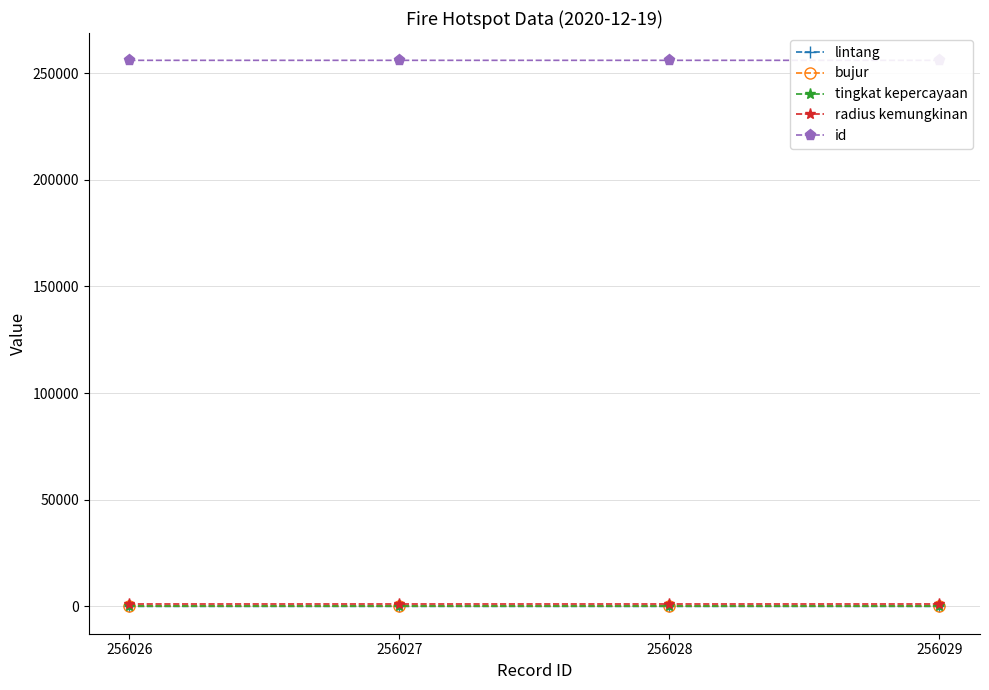

Which series changed the most between 256026 and 256029?

lintang